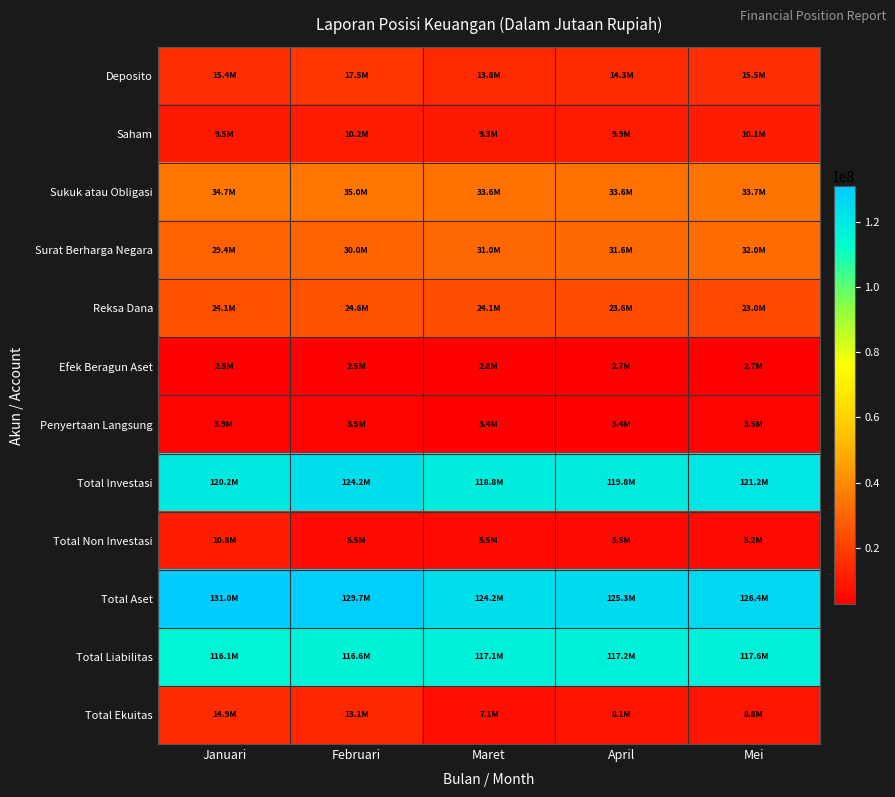

Reading left to right, extract all data points from this chart.

Deposito: Januari=15378950.0	Februari=17489950.0	Maret=13819100.0	April=14278350.0	Mei=15465100.0
Saham: Januari=9490129.3	Februari=10203791.3	Maret=9278647.1	April=9854106.0	Mei=10119348.9
Sukuk atau Obligasi: Januari=34695775.9	Februari=35022301.2	Maret=33612903.2	April=33618940.7	Mei=33652854.2
Surat Berharga Negara: Januari=29386552.5	Februari=30010508.2	Maret=31040423.1	April=31562890.8	Mei=31999617.7
Reksa Dana: Januari=24136874.9	Februari=24642629.7	Maret=24095133.0	April=23577741.4	Mei=22958878.8
Efek Beragun Aset: Januari=2517409.6	Februari=2522125.7	Maret=2793740.7	April=2701651.1	Mei=2681918.0
Penyertaan Langsung: Januari=3851770.6	Februari=3533155.4	Maret=3380032.2	April=3440204.6	Mei=3542913.6
Total Investasi: Januari=120219141.7	Februari=124183435.5	Maret=118777051.1	April=119789561.5	Mei=121176222.8
Total Non Investasi: Januari=10792877.4	Februari=5503938.2	Maret=5462329.6	April=5486576.4	Mei=5247075.8
Total Aset: Januari=131012019.1	Februari=129687373.7	Maret=124239380.7	April=125276137.8	Mei=126423298.7
Total Liabilitas: Januari=116136691.5	Februari=116628695.6	Maret=117108349.5	April=117176563.3	Mei=117587240.0
Total Ekuitas: Januari=14875327.6	Februari=13058678.0	Maret=7131031.2	April=8099574.6	Mei=8836058.6